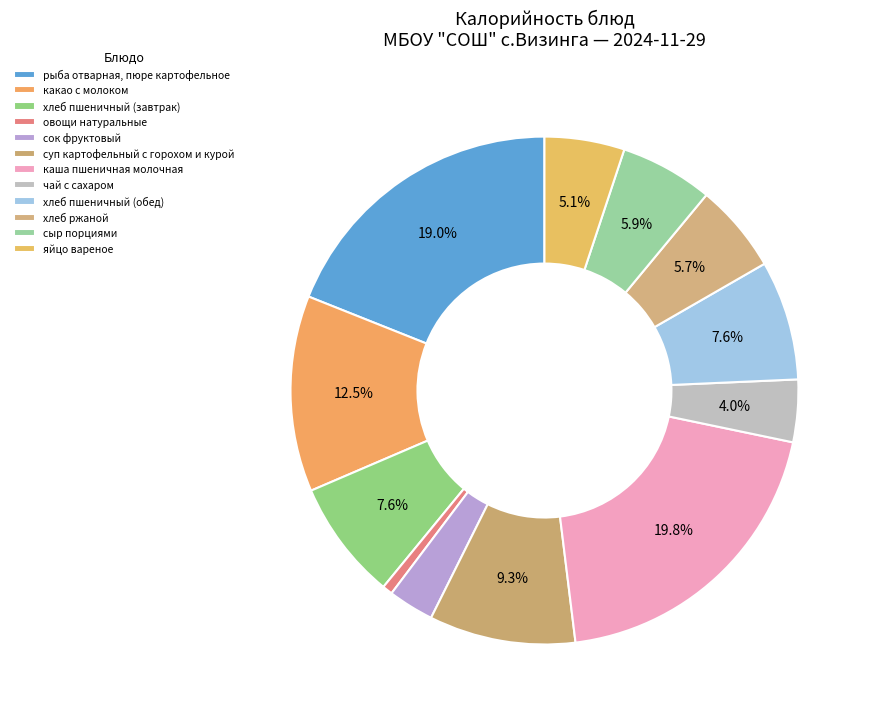

How many slices are in this pie chart?

12